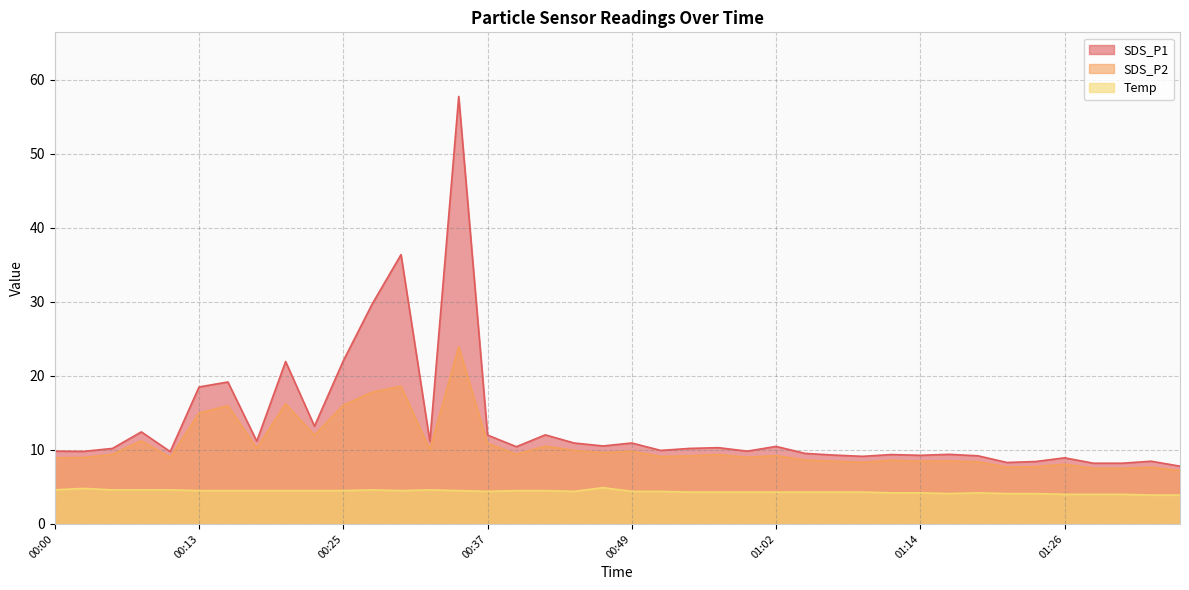

What are all the series names shown in the legend?

SDS_P1, SDS_P2, Temp